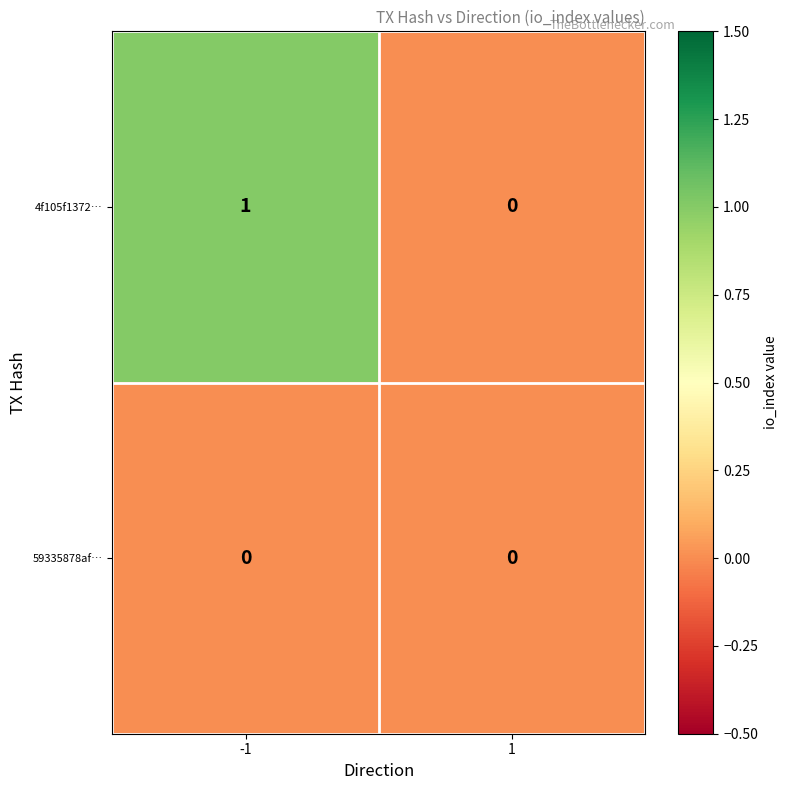

Is the value of 59335878af… at -1 greater than the value of 4f105f1372… at -1?

No